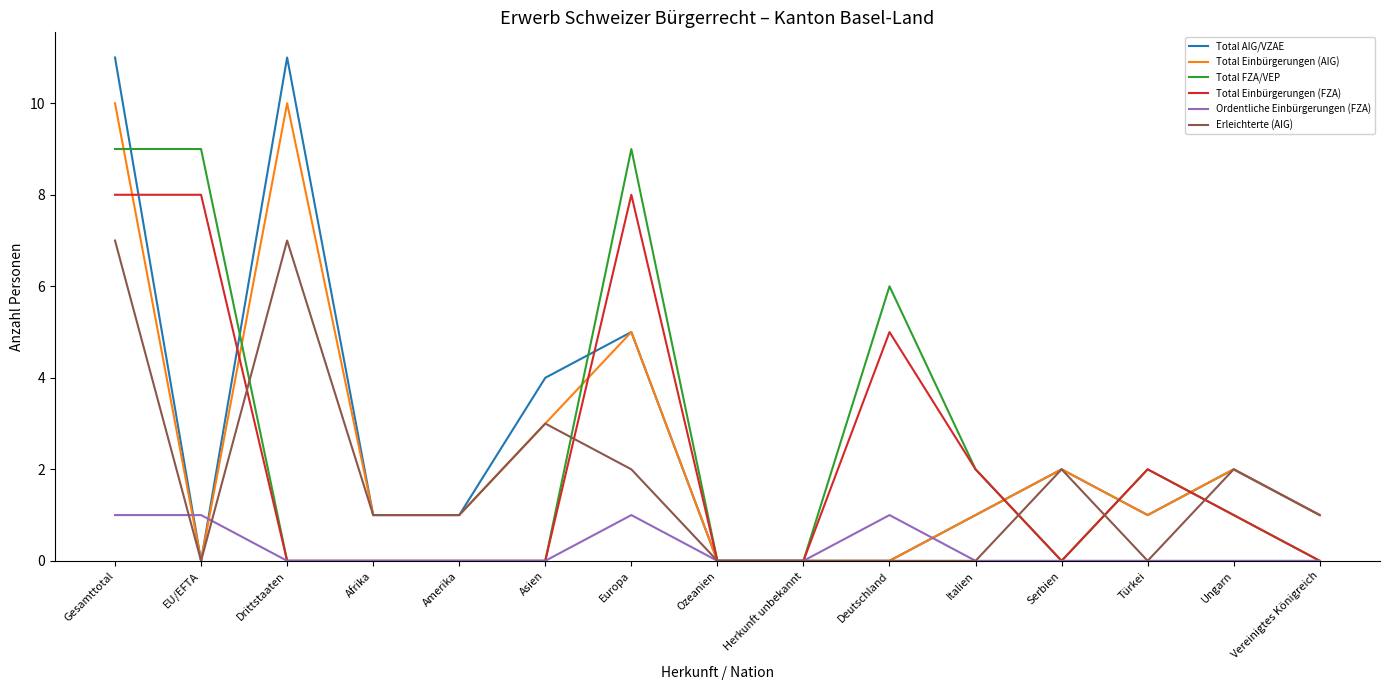

Between which two adjacent categories do Ordentliche Einbürgerungen (FZA) and Total Einbürgerungen (AIG) first intersect?

Gesamttotal and EU/EFTA